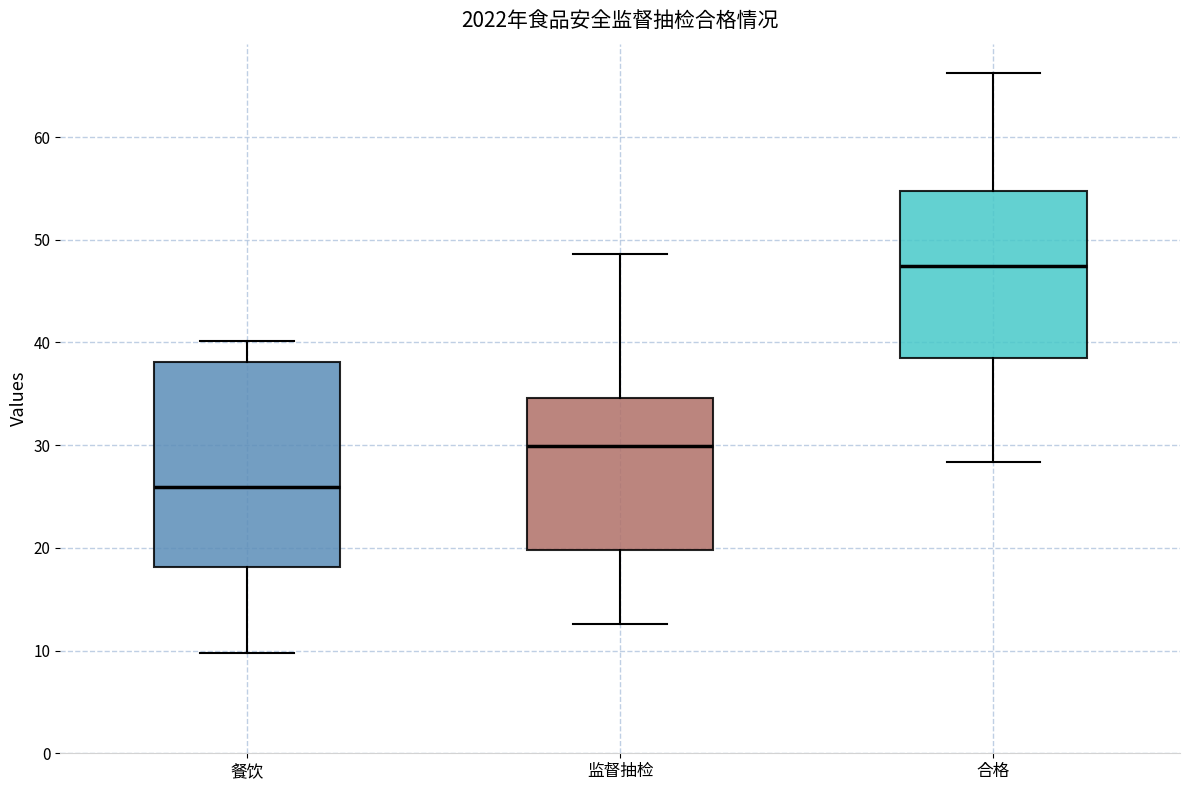

Which box's median line is the highest?

合格